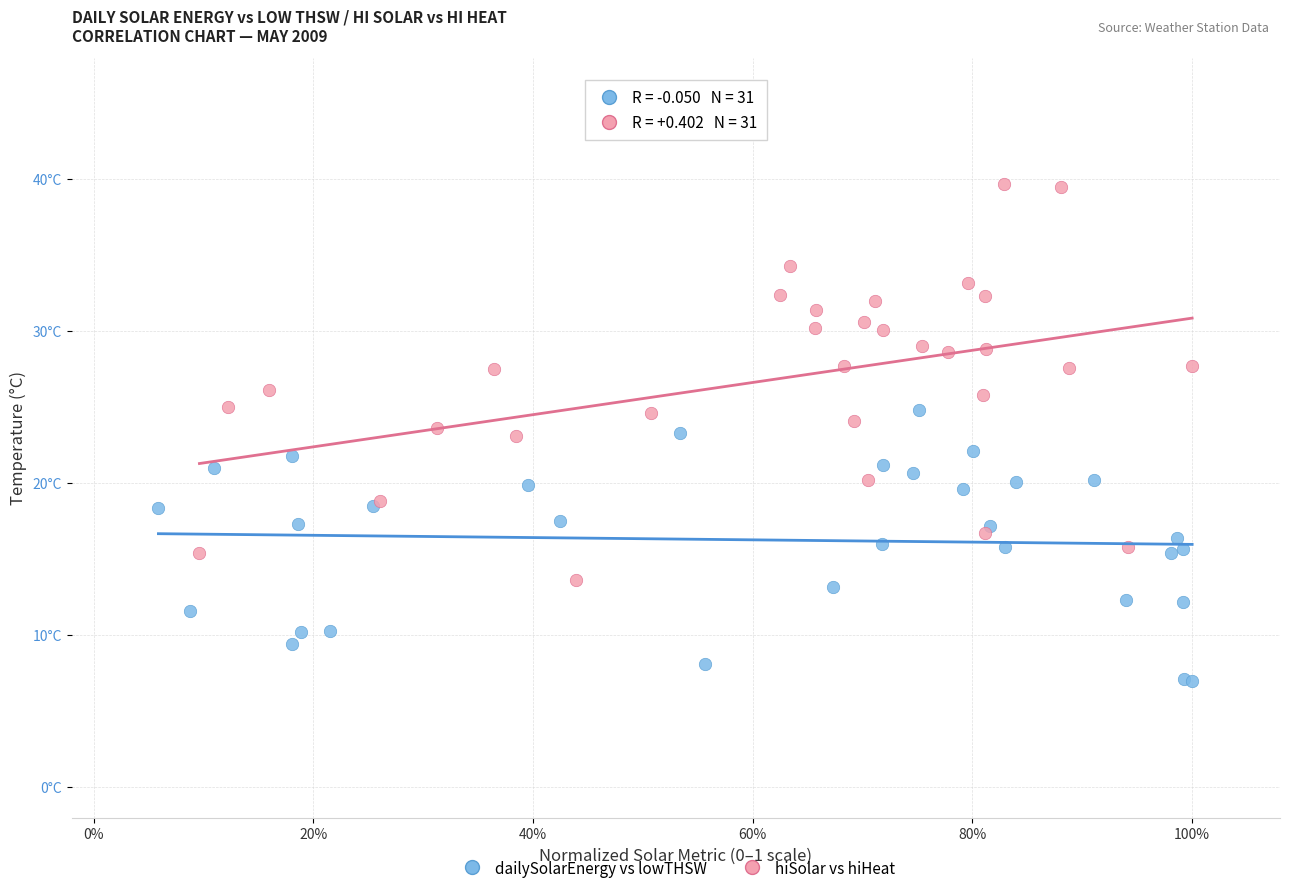

Which series reaches the minimum Y coordinate?

dailySolarEnergy vs lowTHSW